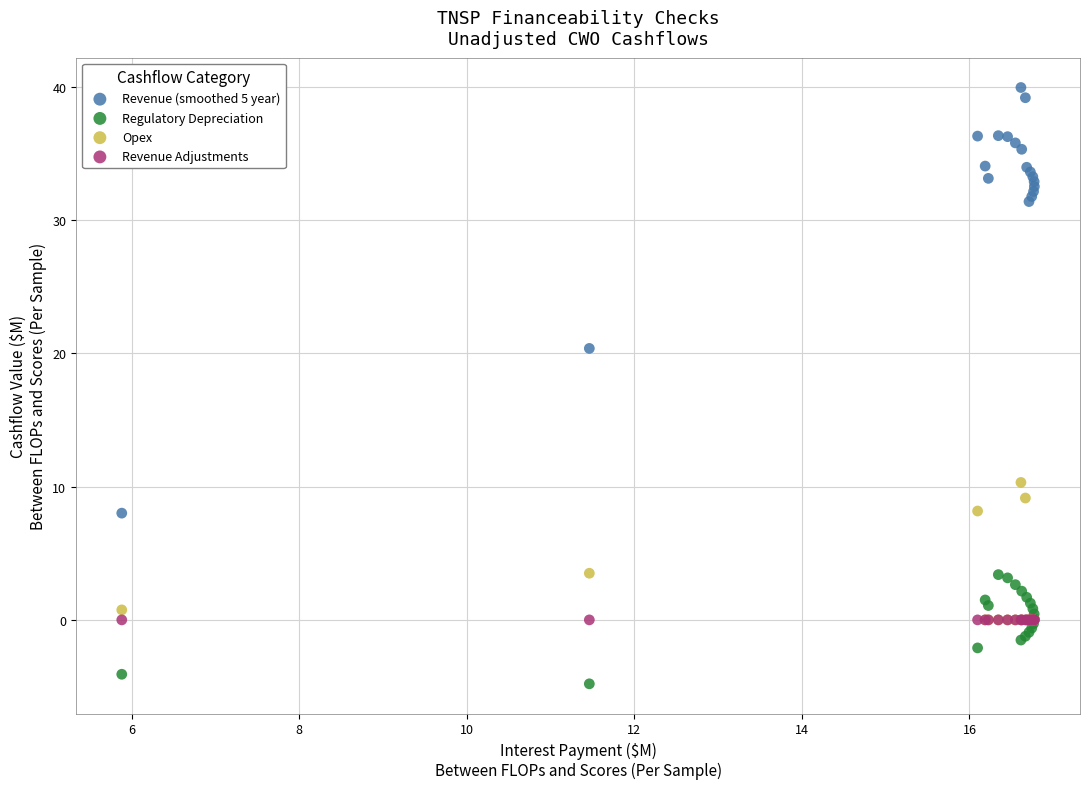

Across all series, what Y value is closest to 17?

20.4